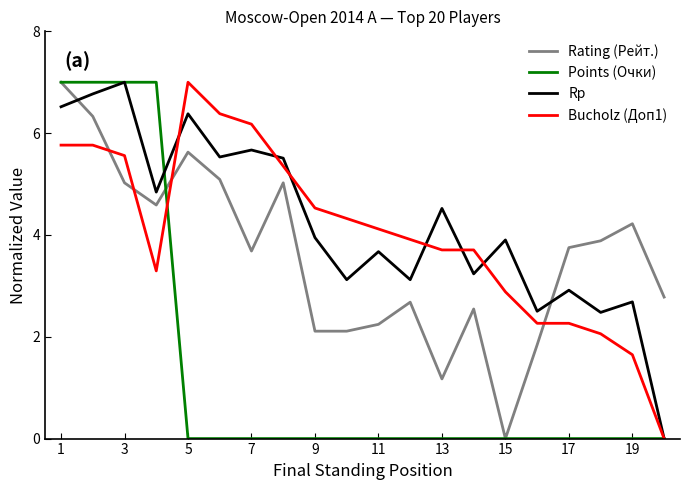

Is this an area chart (filled region under the line)?

No